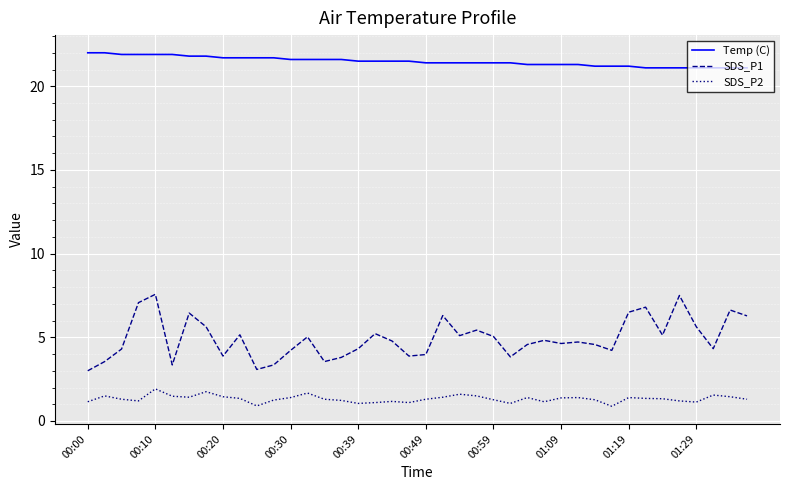

What is the minimum value shown in the chart?

0.9